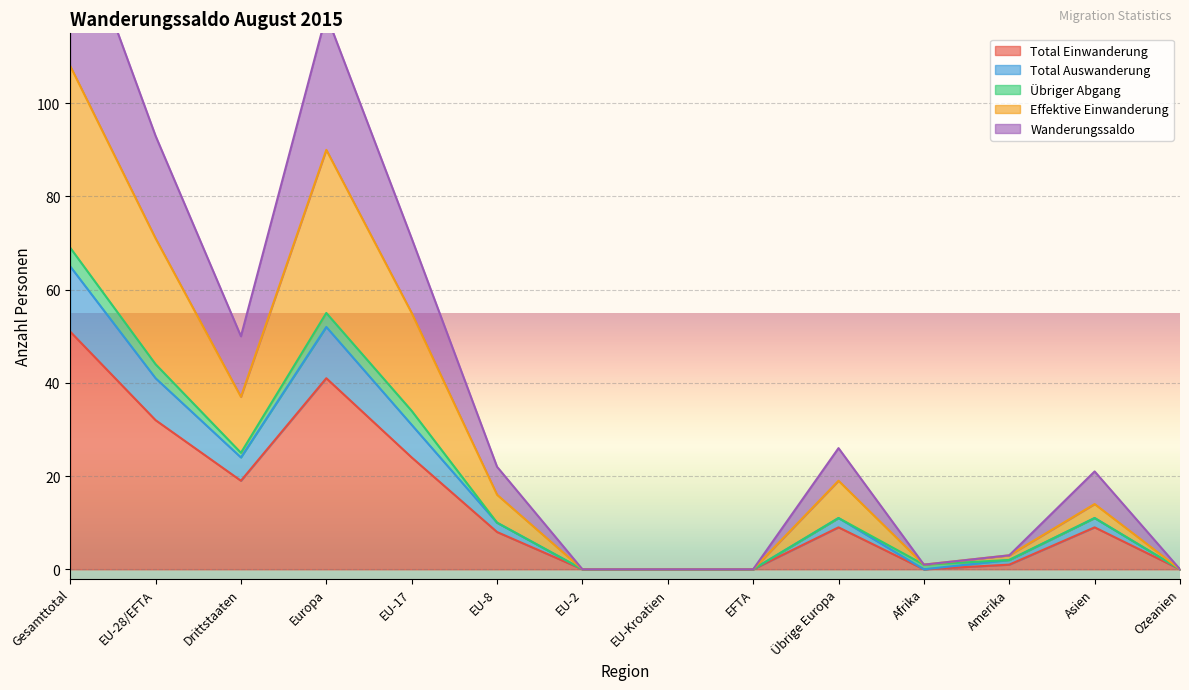

The value of Total Einwanderung at Gesamttotal is 68. True or false?

False